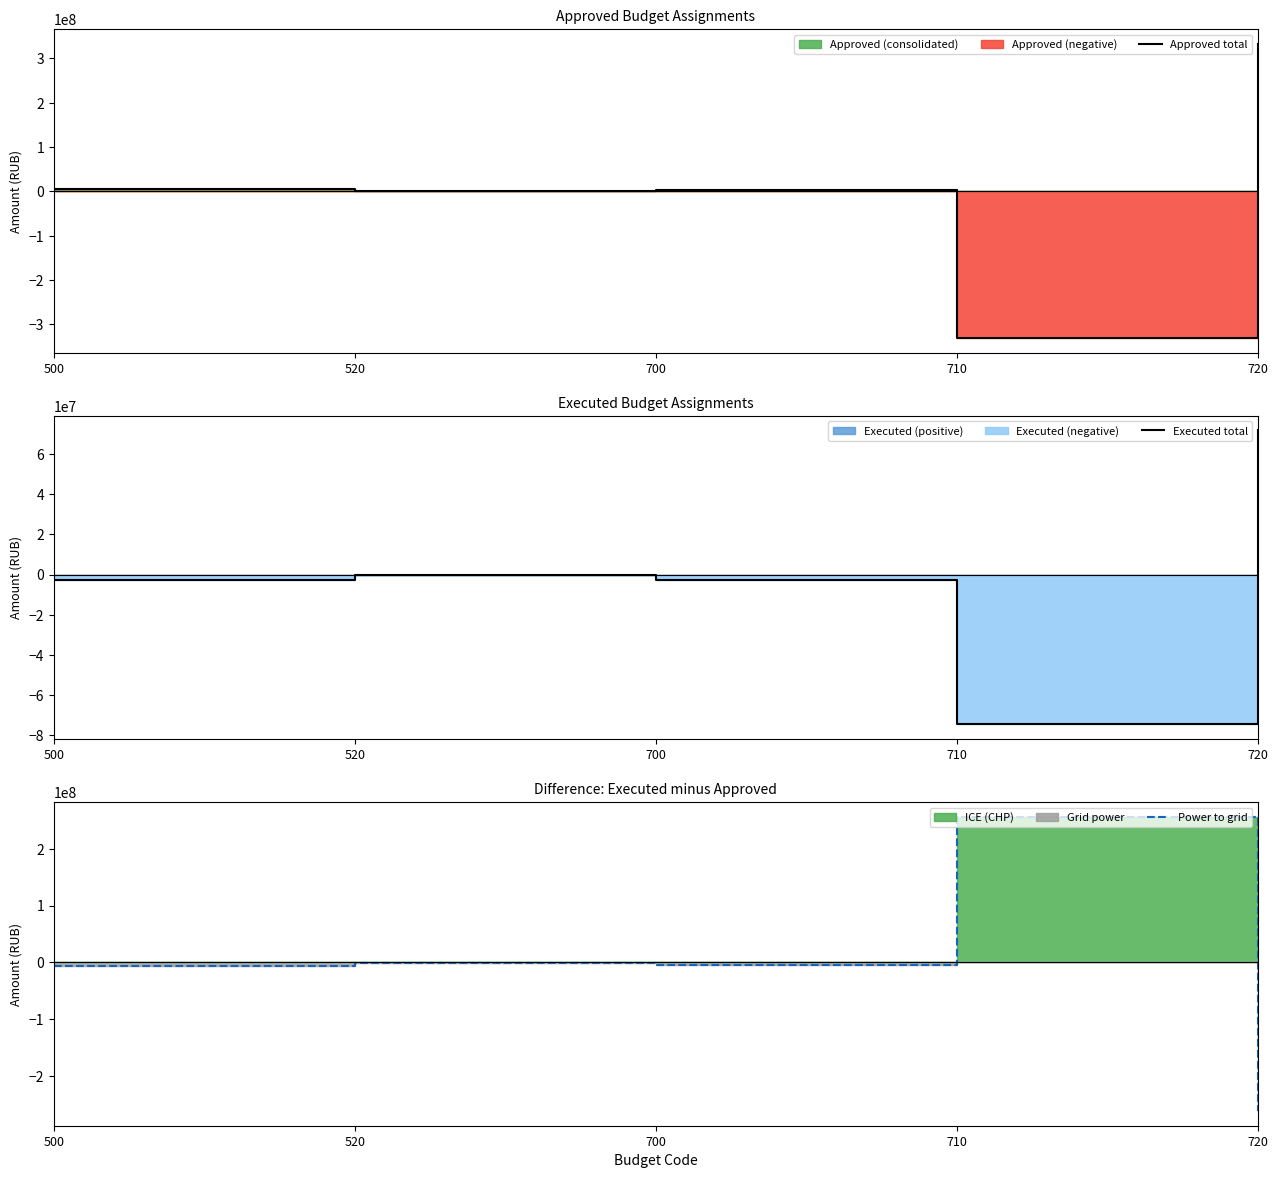

At which label does Executed total reach its minimum?

710